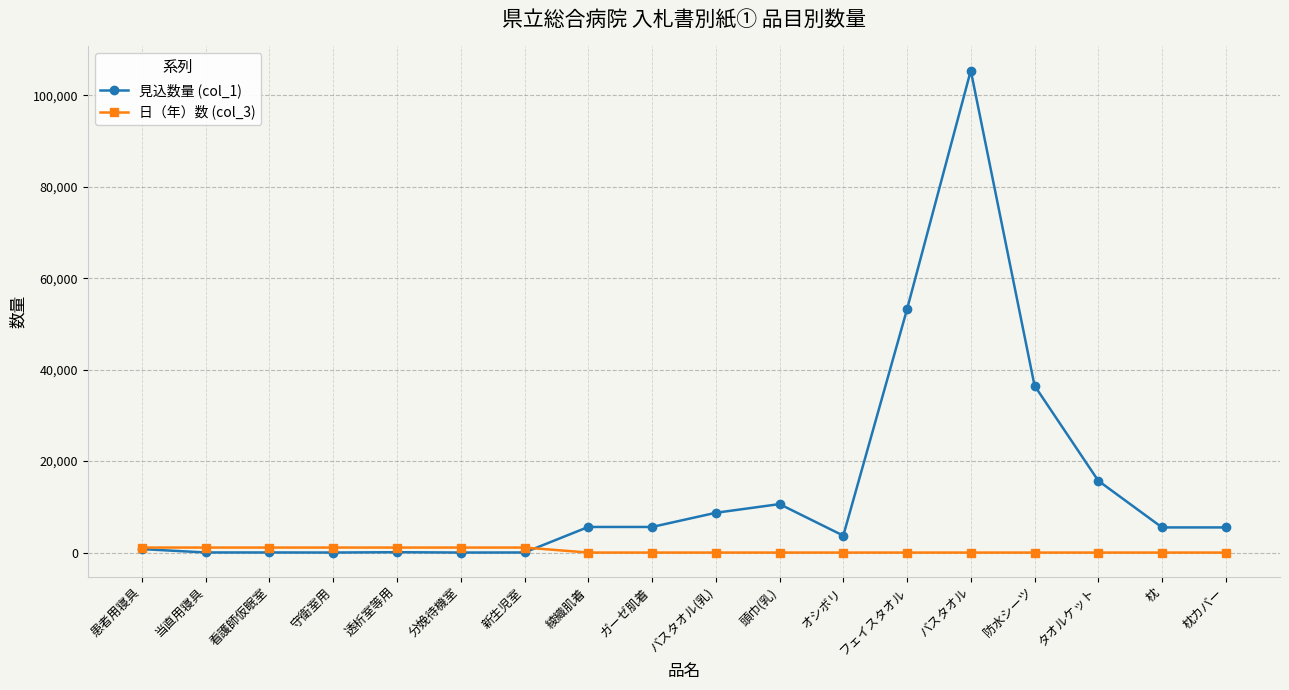

Does the chart display data point markers on the line(s)?

Yes